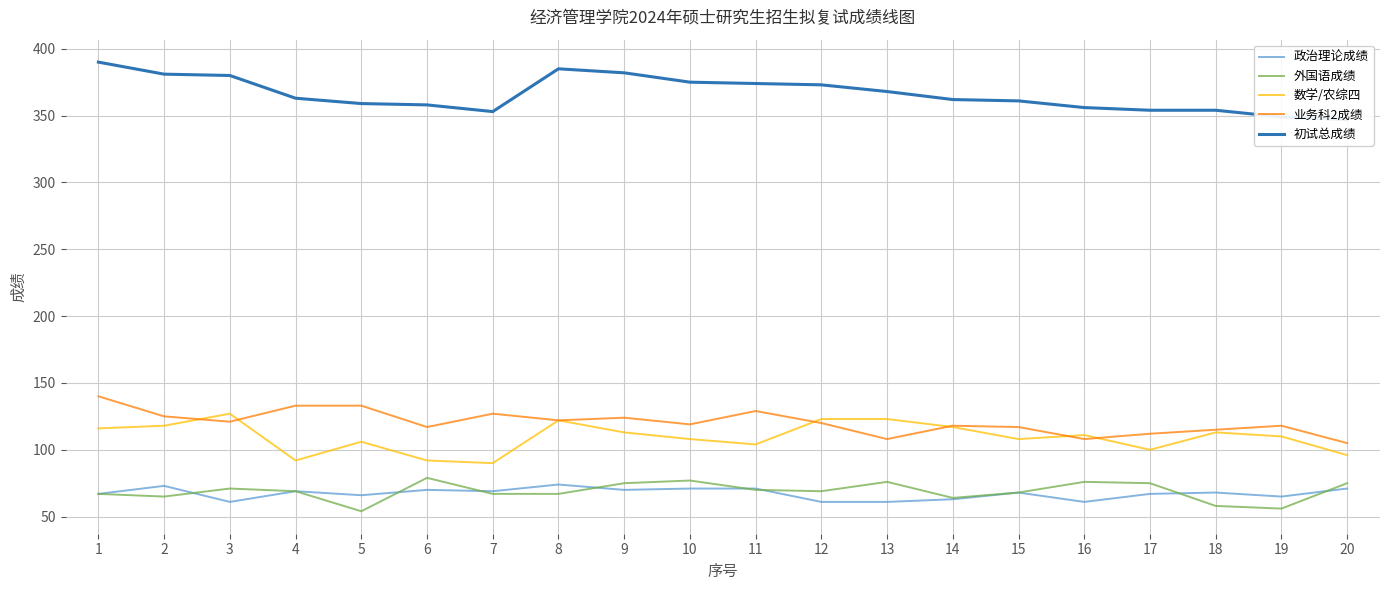

What are all the series names shown in the legend?

政治理论成绩, 外国语成绩, 数学/农综四, 业务科2成绩, 初试总成绩